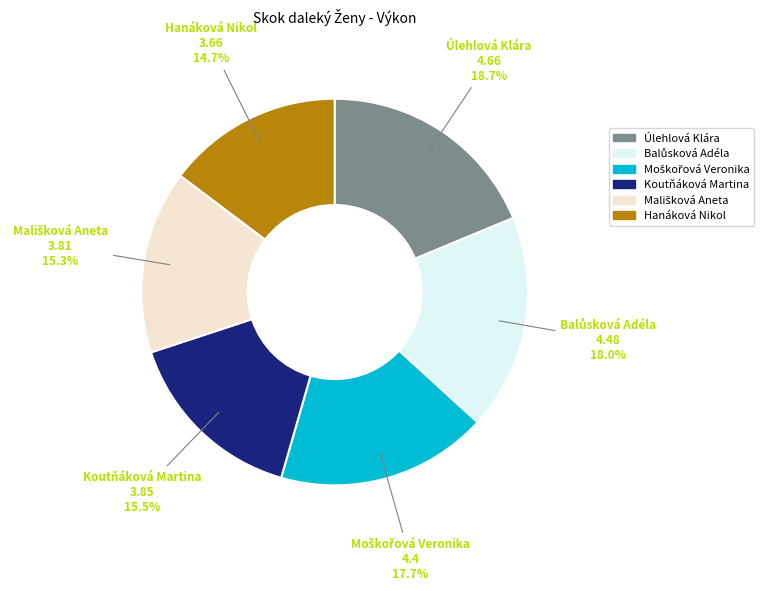

Is there any slice that represents more than half of the pie?

No